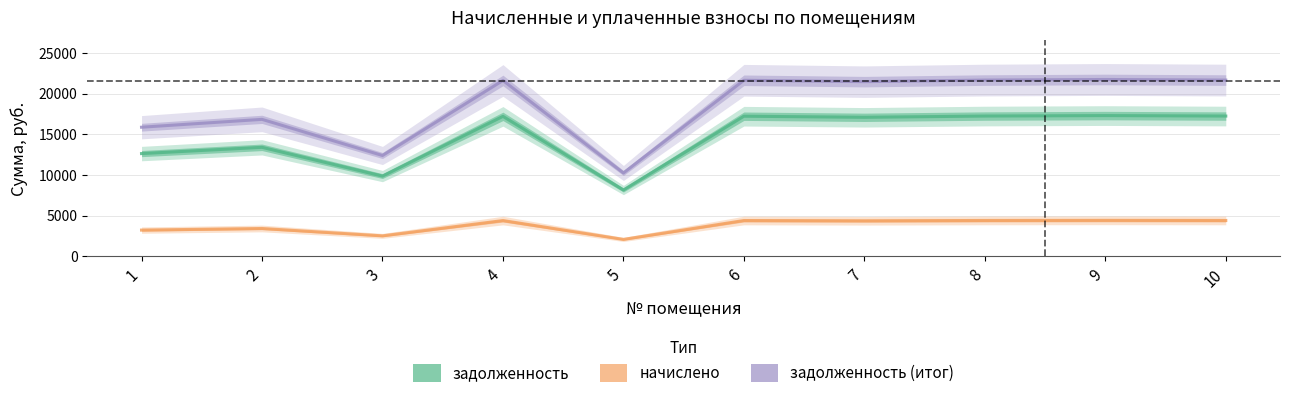

At how many categories does at least one series exceed 19363?

6